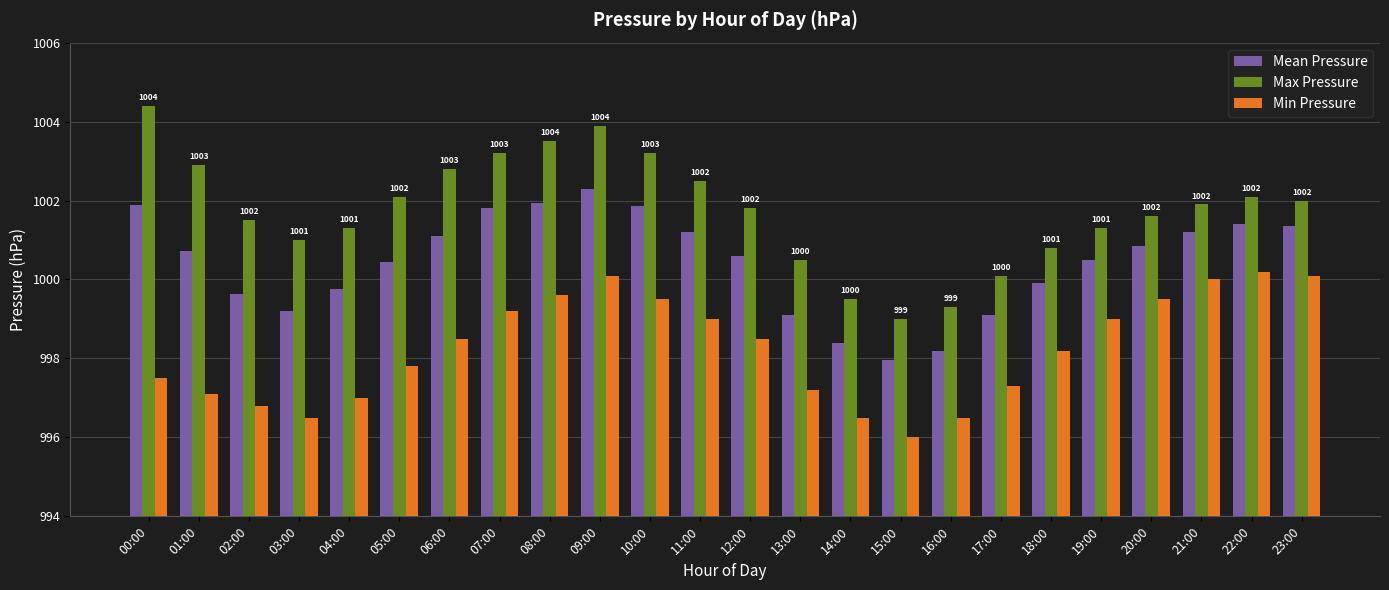

How many categories are shown in the chart?

24